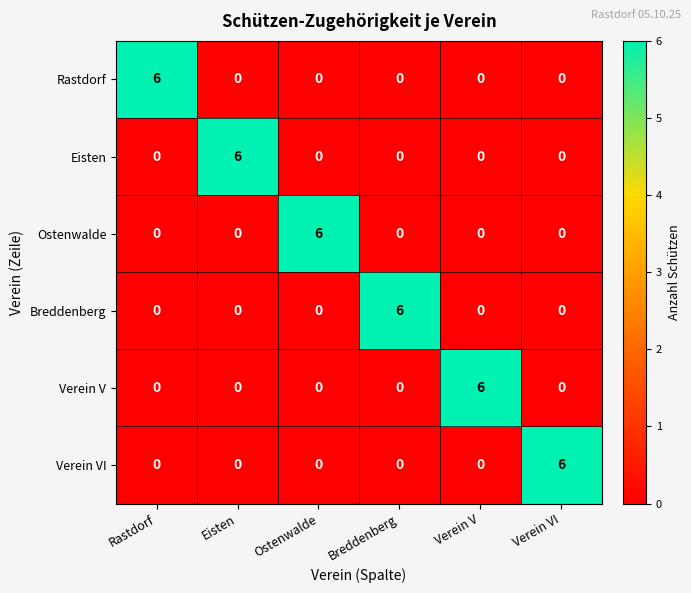

The Breddenberg series shows 3 at Ostenwalde. True or false?

False